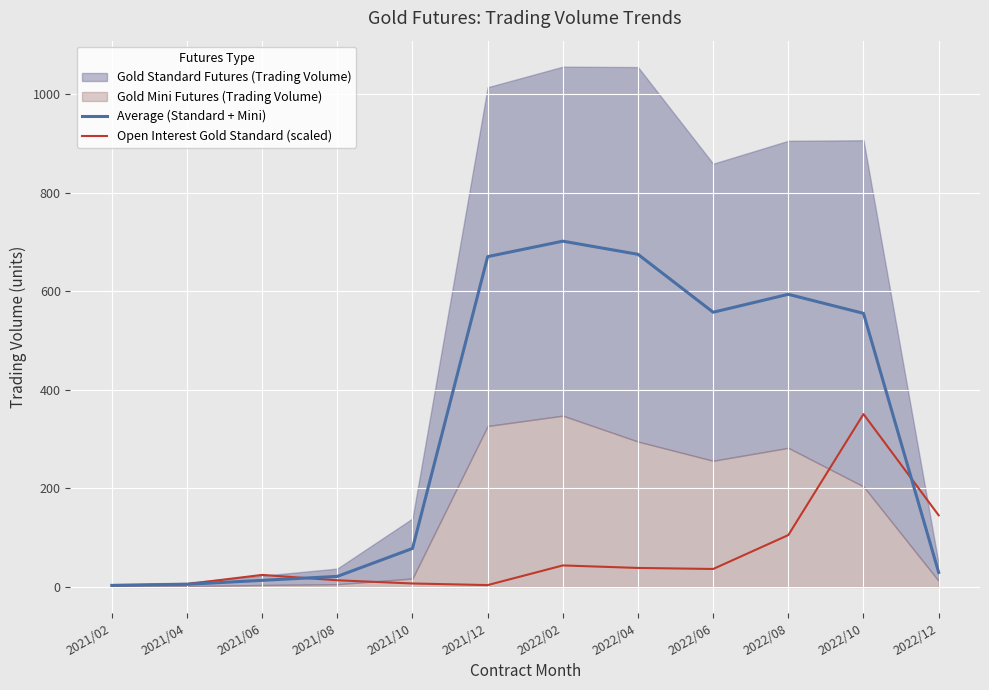

What is the difference between the maximum and second lowest values in the Average (Standard + Mini) series?

696.4